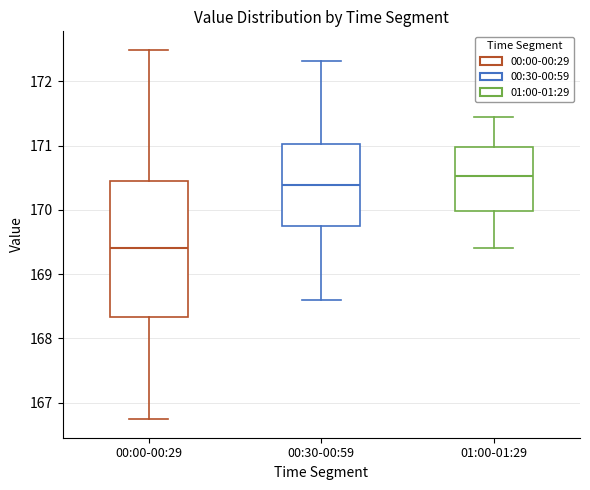

Reading left to right, transcribe this box plot: for each box, give where its median line is, the range the box spans, and where its two whiskers end, as read against the y-axis. The values are not printed on the chart, so give them approximately, as read against the axis.

00:00-00:29: median 169.4, box 168.3 to 170.5, whiskers 166.7 to 172.5
00:30-00:59: median 170.4, box 169.8 to 171.0, whiskers 168.6 to 172.3
01:00-01:29: median 170.5, box 170.0 to 171.0, whiskers 169.4 to 171.5